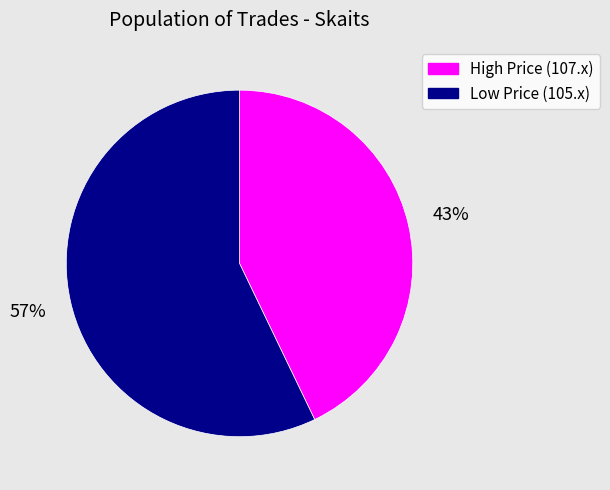

How many segments does this pie chart have?

2